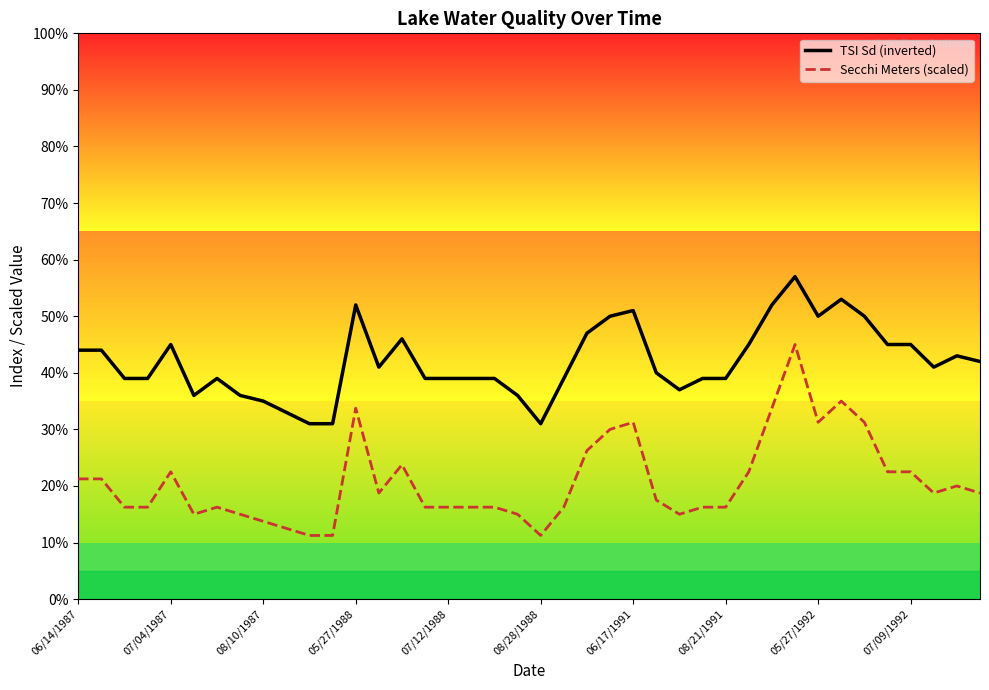

List the series in order of their peak value, lowest first.

Secchi Meters (scaled), TSI Sd (inverted)